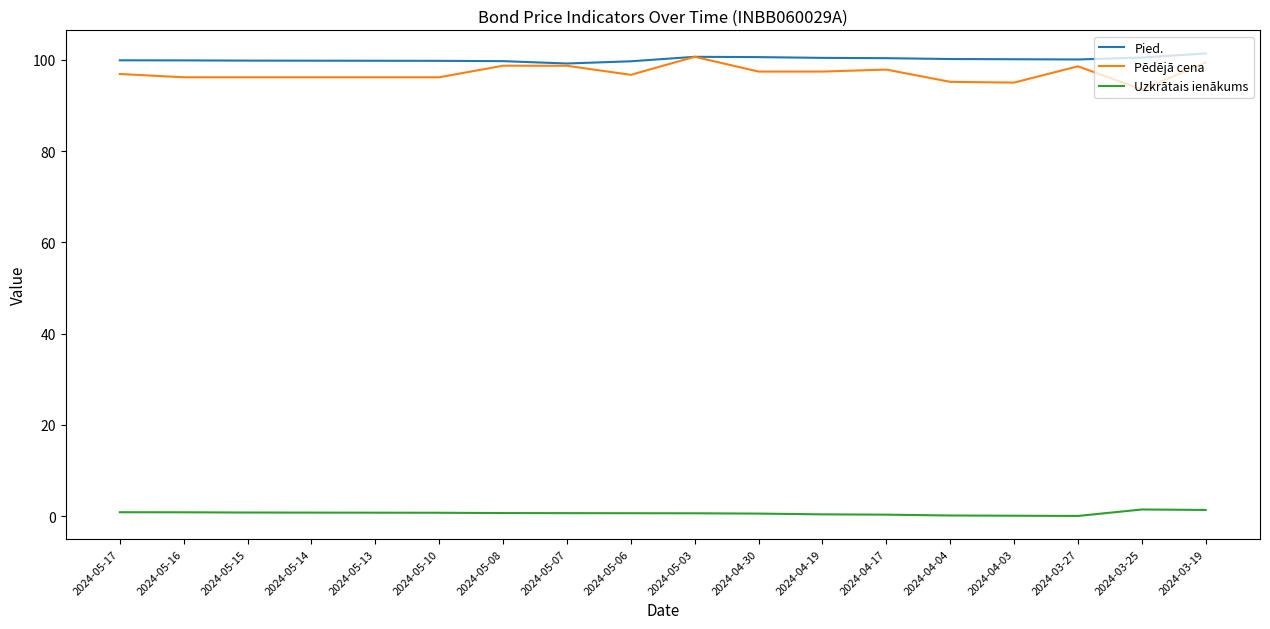

Is it true that Pēdējā cena equals 96.2 at 2024-05-14?

True